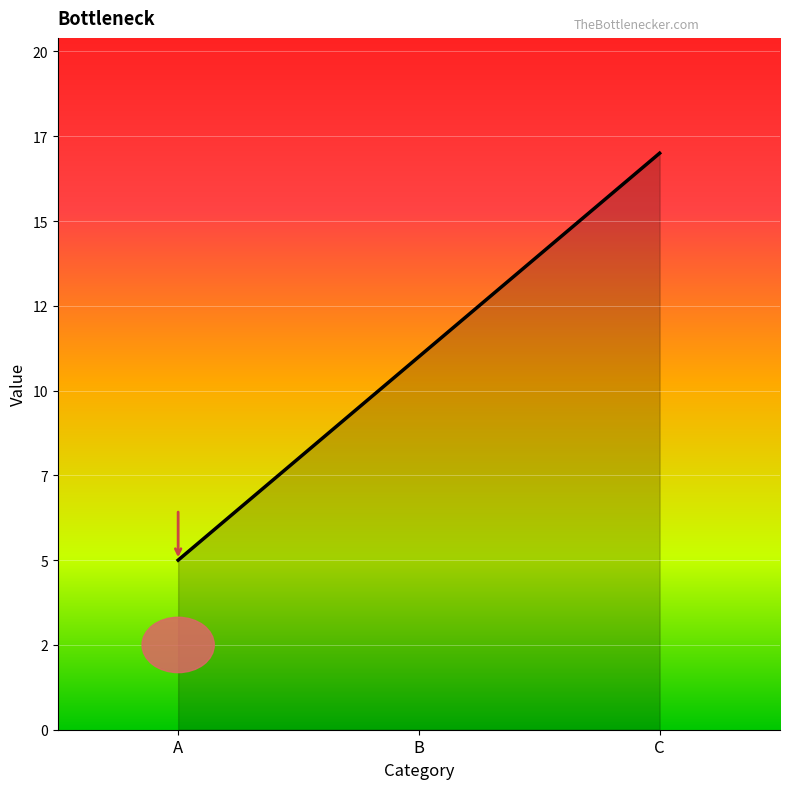

Does the chart display data point markers on the line(s)?

No